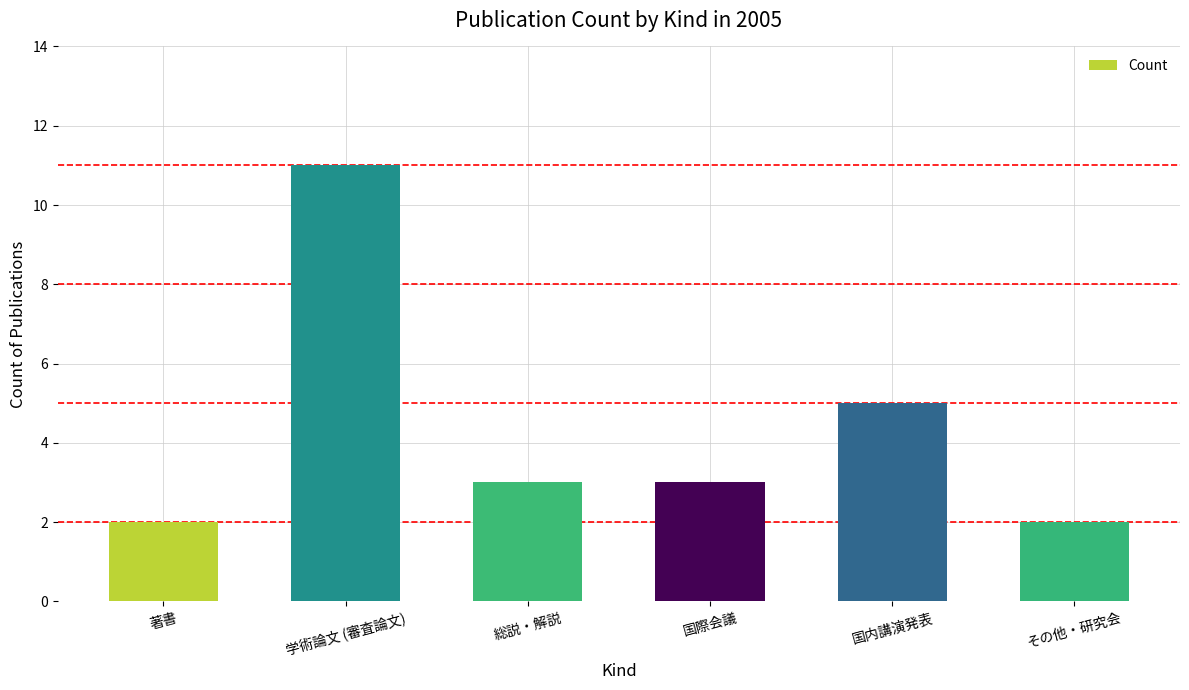

Between その他・研究会 and 学術論文 (審査論文), which is larger?

学術論文 (審査論文)